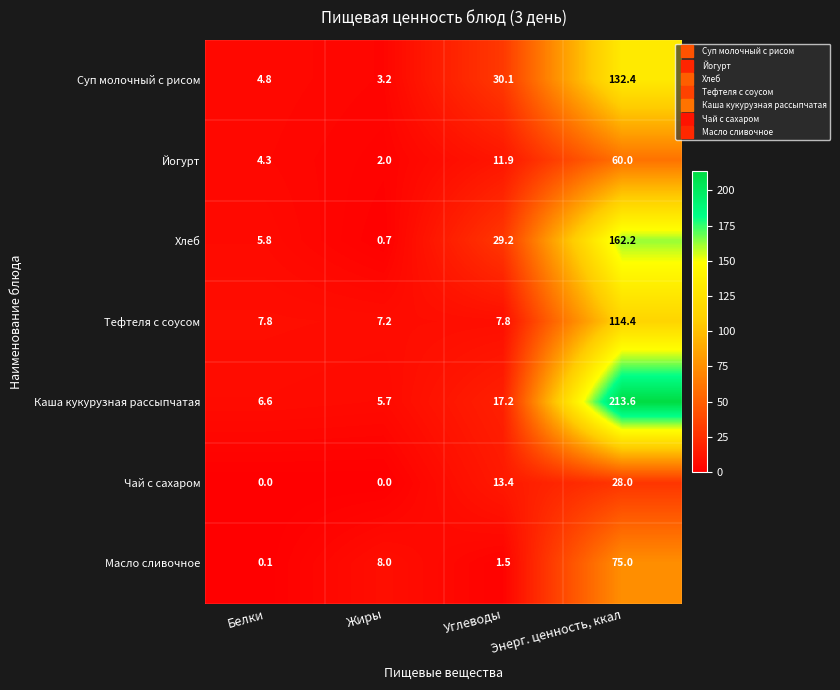

Is it true that Тефтеля с соусом equals 114.4 at Энерг. ценность, ккал?

True